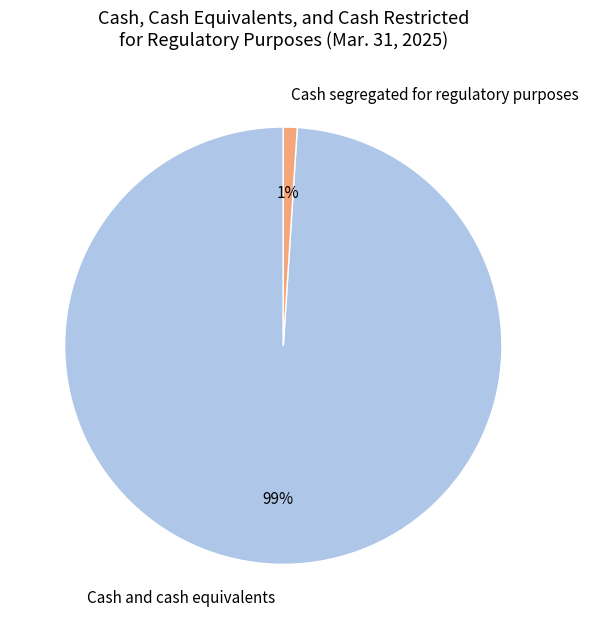

True or false: Cash and cash equivalents accounts for 99% of the total.

True